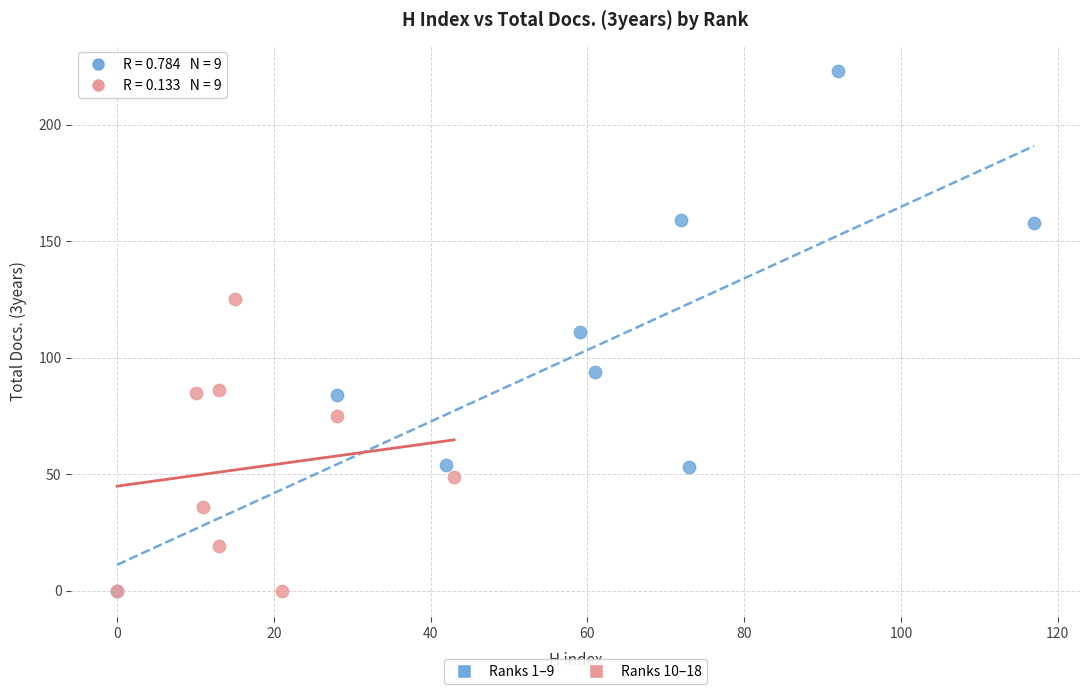

Which series contains the highest Y value?

Ranks 1–9